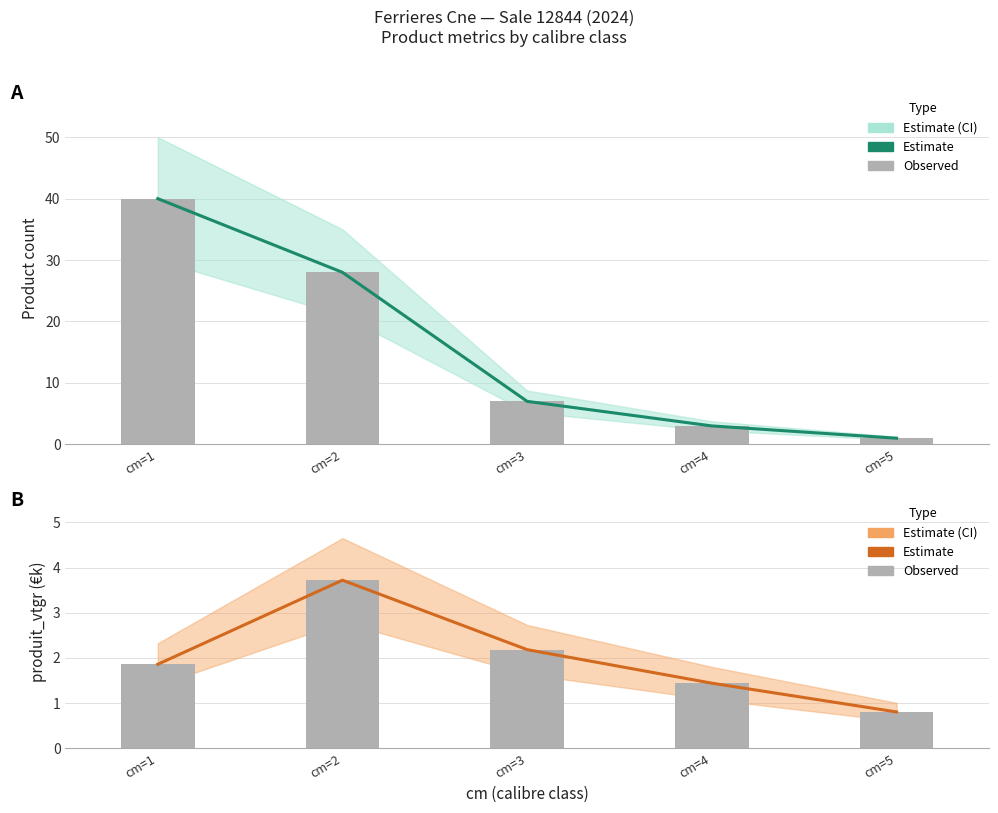

The value of produit_nbre (estimate) at cm=1 is 67.9. True or false?

False